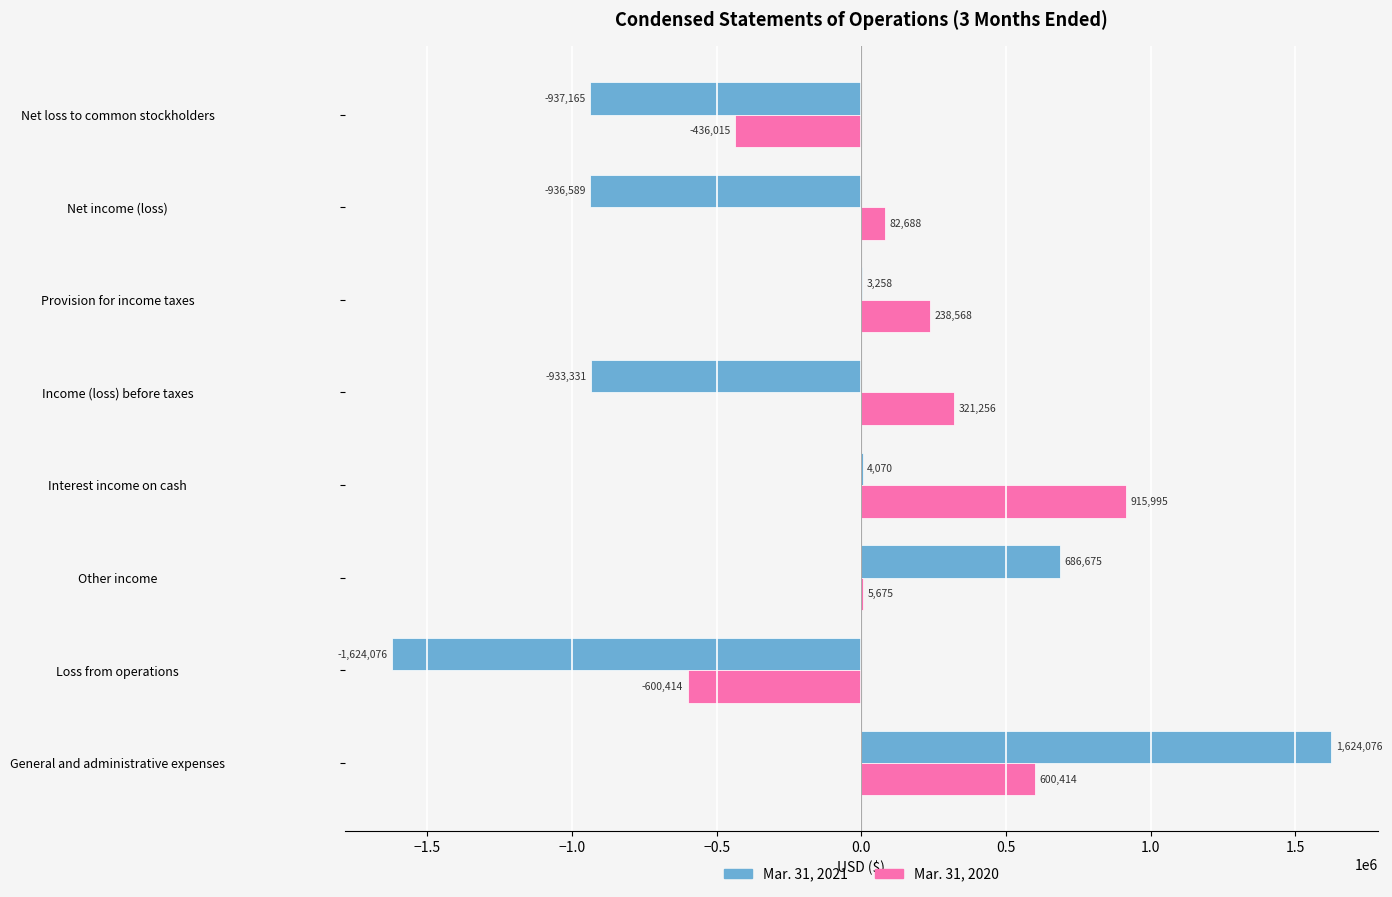

At which category is the sum across all series the highest?

General and administrative expenses